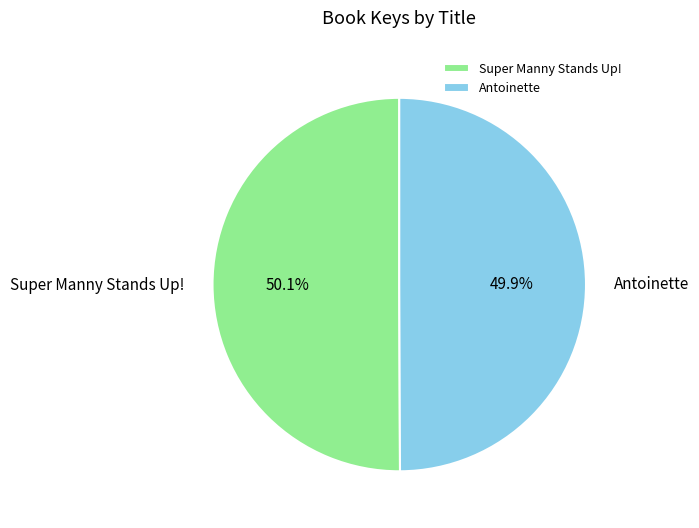

Is there a majority slice in this chart?

Yes